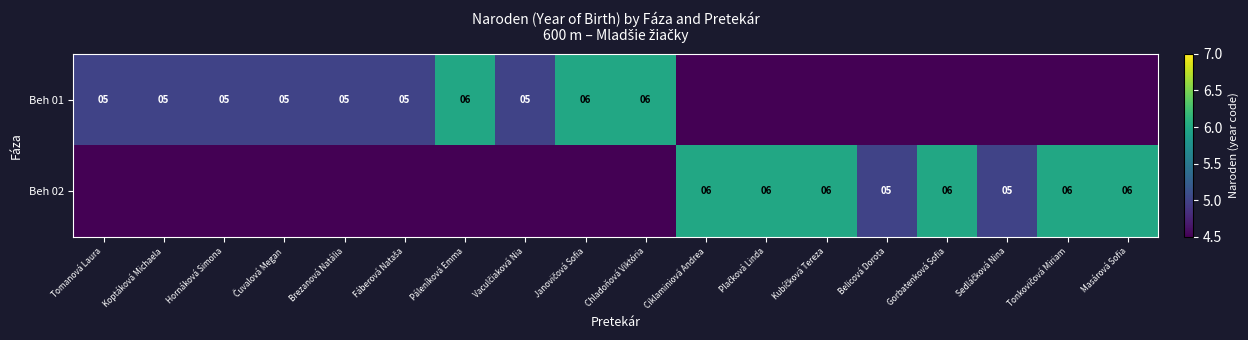

The value of Beh 02 at Masárová Sofia is 6. True or false?

True